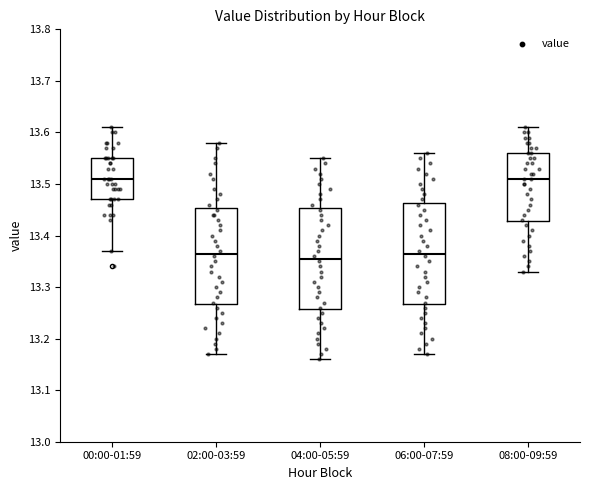

Reading left to right, transcribe this box plot: for each box, give where its median line is, the range the box spans, and where its two whiskers end, as read against the y-axis. The values are not printed on the chart, so give them approximately, as read against the axis.

00:00-01:59: median 13.51, box 13.47 to 13.55, whiskers 13.37 to 13.61
02:00-03:59: median 13.37, box 13.27 to 13.45, whiskers 13.17 to 13.58
04:00-05:59: median 13.36, box 13.26 to 13.45, whiskers 13.16 to 13.55
06:00-07:59: median 13.37, box 13.27 to 13.46, whiskers 13.17 to 13.56
08:00-09:59: median 13.51, box 13.43 to 13.56, whiskers 13.33 to 13.61